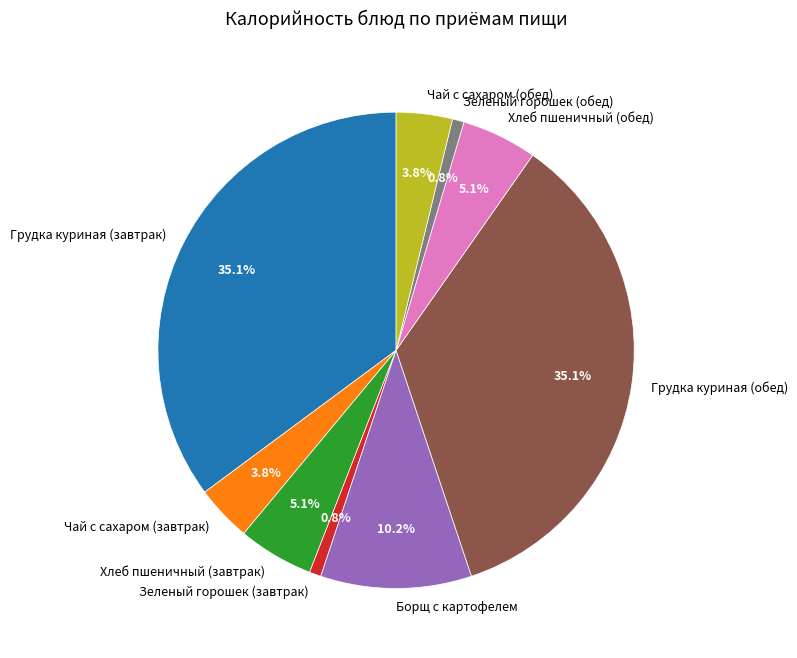

Between Грудка куриная (обед) and Зеленый горошек (завтрак), which is larger?

Грудка куриная (обед)